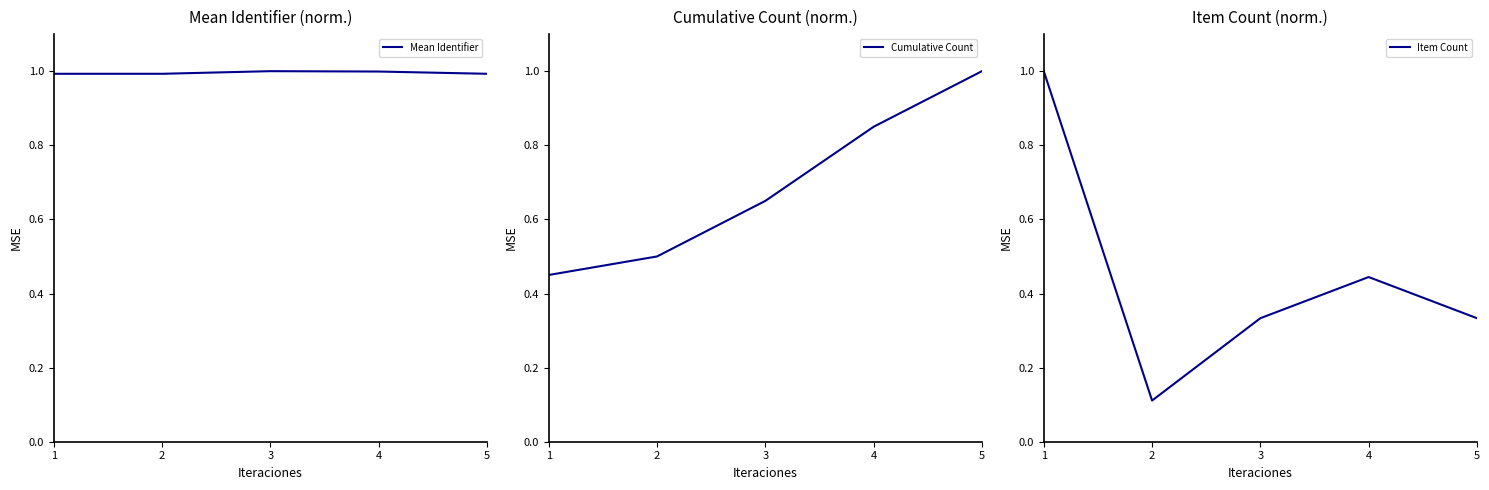

Which has a higher value, 5 or 1?

5